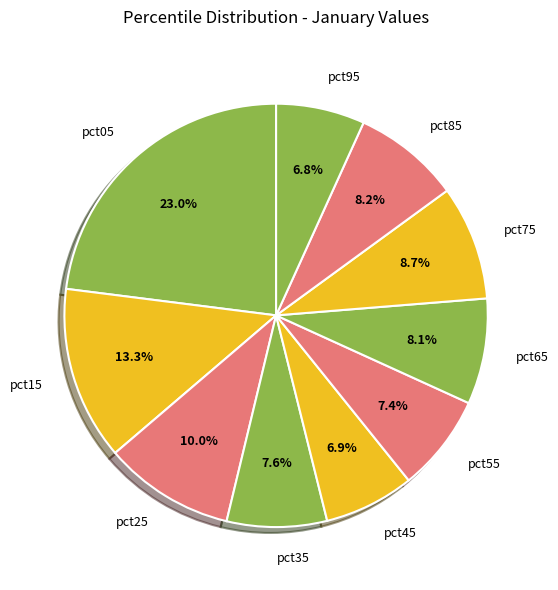

Do pct65 and pct85 together represent more than half of the pie?

No